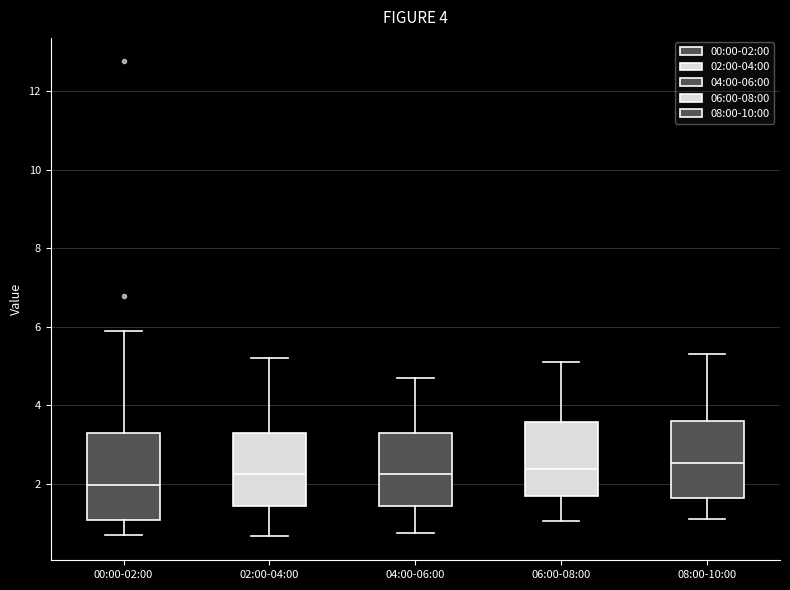

Comparing the boxes themselves (not the whiskers), which one is the tallest?

00:00-02:00